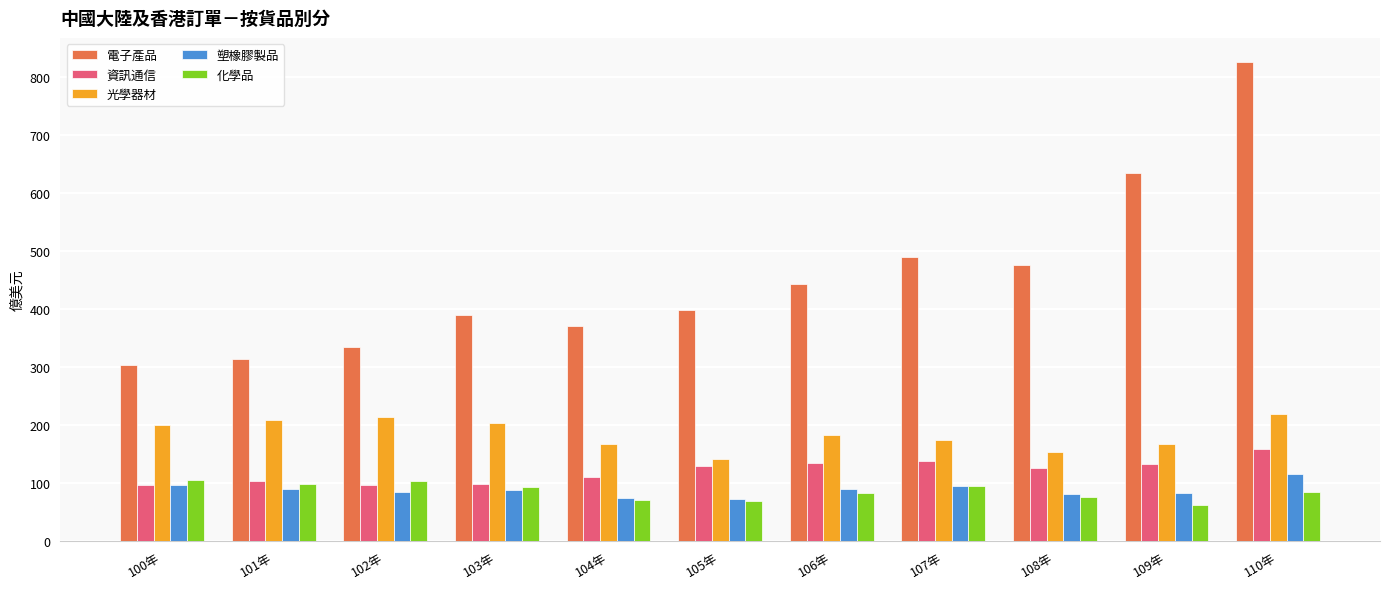

What is the greatest value displayed?

826.9